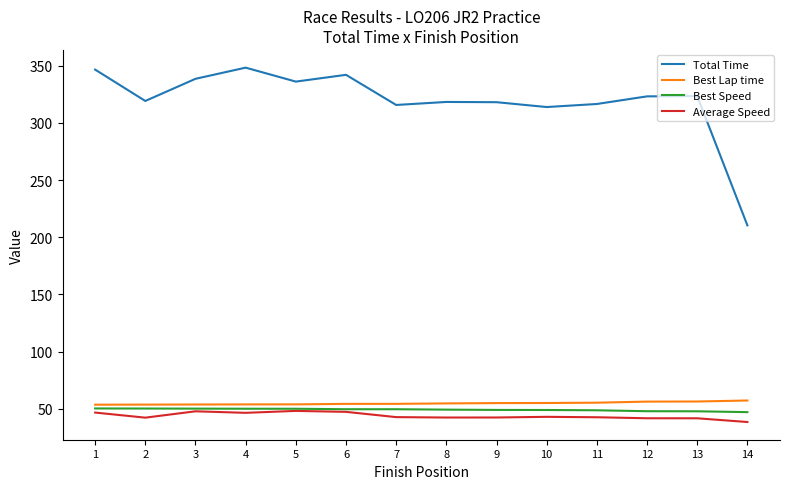

The value of Best Speed at 3 is 50.2. True or false?

True